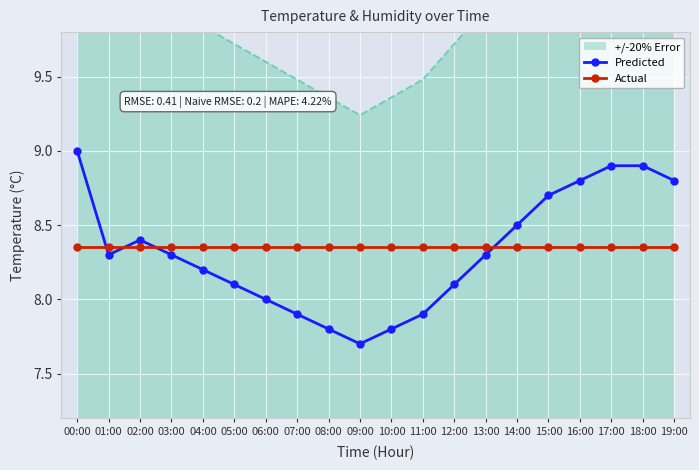

What is the highest value of the Actual series?

8.3